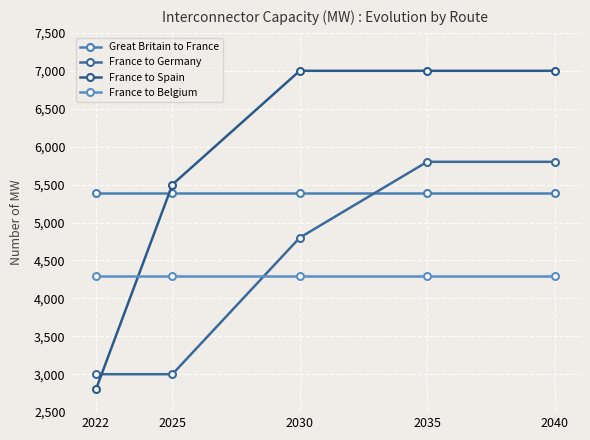

Which category has the highest value in the France to Belgium series?

2022